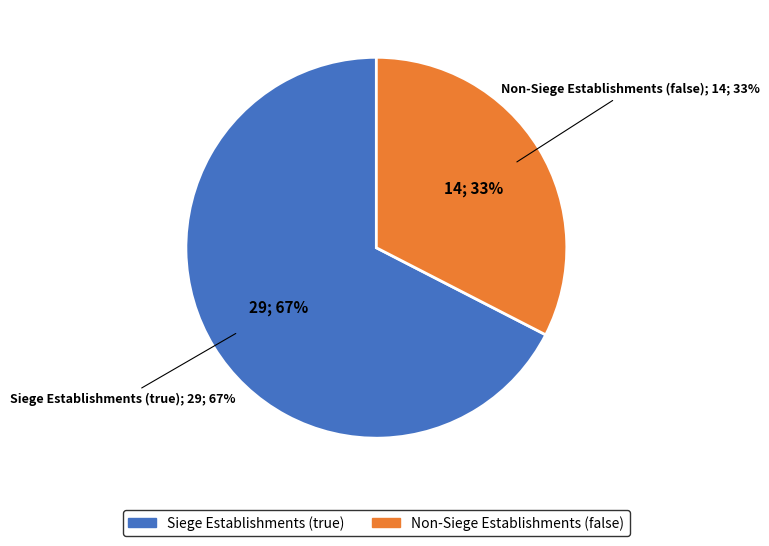

Rank the categories by value from highest to lowest.

true, false